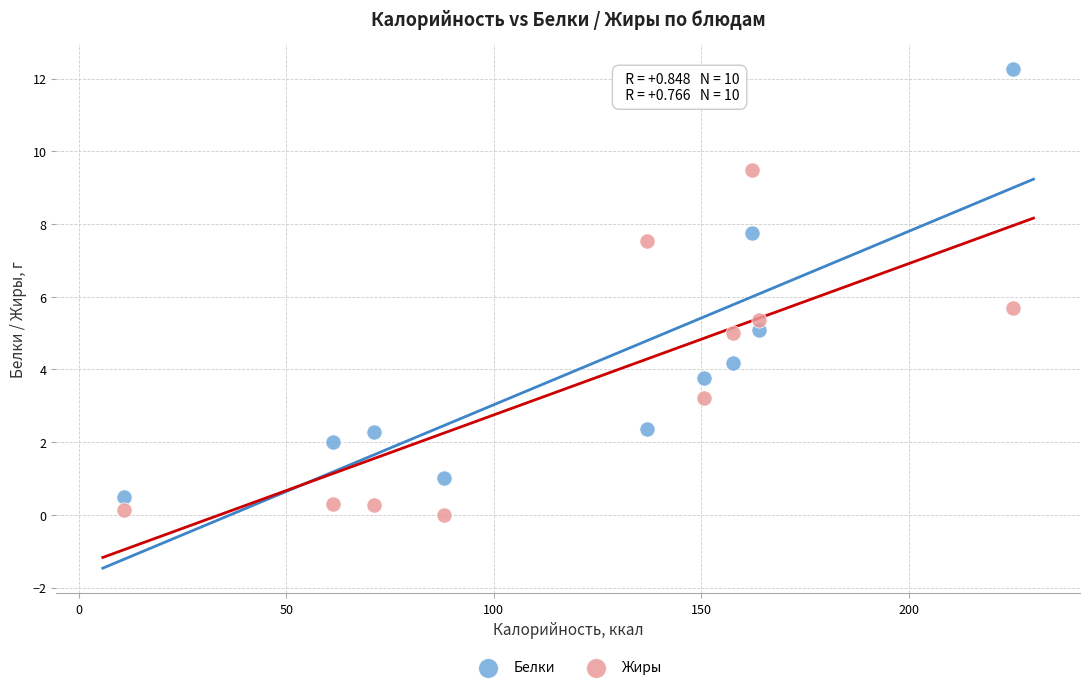

Which series contains the highest Y value?

Белки